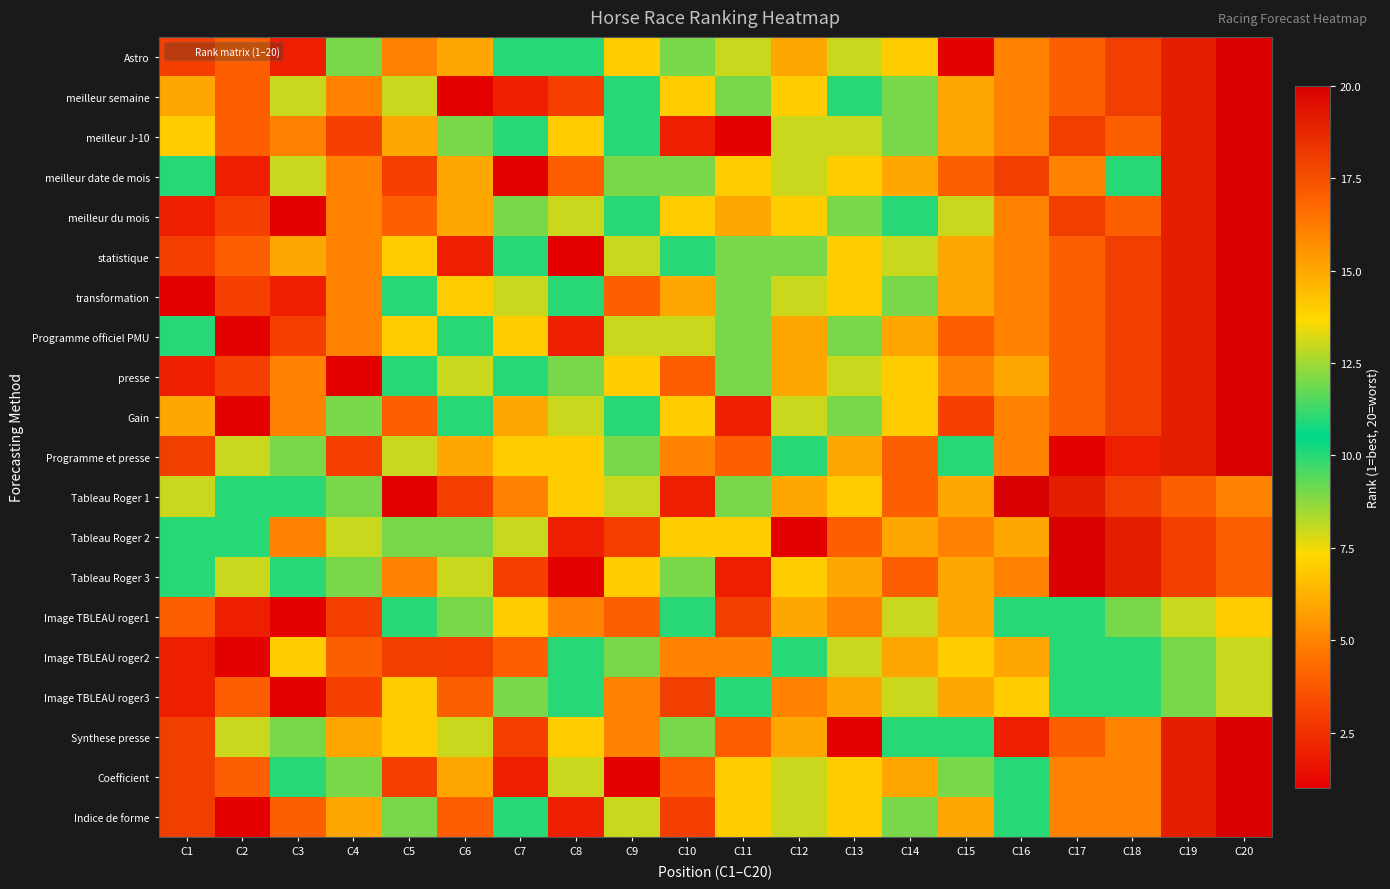

Reading right to left, what are all the values shown in this chart?

Astro: C20=20	C19=19	C18=18	C17=17	C16=16	C15=1	C14=14	C13=8	C12=15	C11=13	C10=12	C9=7	C8=11	C7=10	C6=6	C5=5	C4=9	C3=2	C2=4	C1=3
meilleur semaine: C20=20	C19=19	C18=18	C17=17	C16=16	C15=15	C14=9	C13=11	C12=14	C11=12	C10=7	C9=10	C8=3	C7=2	C6=1	C5=13	C4=5	C3=8	C2=4	C1=6
meilleur J-10: C20=20	C19=19	C18=17	C17=18	C16=16	C15=15	C14=12	C13=8	C12=13	C11=1	C10=2	C9=11	C8=14	C7=10	C6=9	C5=6	C4=3	C3=5	C2=4	C1=7
meilleur date de mois: C20=20	C19=19	C18=11	C17=5	C16=18	C15=17	C14=15	C13=14	C12=13	C11=7	C10=12	C9=9	C8=4	C7=1	C6=6	C5=3	C4=16	C3=8	C2=2	C1=10
meilleur du mois: C20=20	C19=19	C18=17	C17=18	C16=16	C15=13	C14=10	C13=9	C12=14	C11=15	C10=7	C9=11	C8=8	C7=12	C6=6	C5=4	C4=5	C3=1	C2=3	C1=2
statistique: C20=20	C19=19	C18=18	C17=17	C16=16	C15=15	C14=13	C13=14	C12=12	C11=9	C10=11	C9=8	C8=1	C7=10	C6=2	C5=7	C4=5	C3=6	C2=4	C1=3
transformation: C20=20	C19=19	C18=18	C17=17	C16=16	C15=15	C14=12	C13=14	C12=13	C11=9	C10=6	C9=4	C8=10	C7=8	C6=7	C5=11	C4=5	C3=2	C2=3	C1=1
Programme officiel PMU: C20=20	C19=19	C18=18	C17=17	C16=16	C15=4	C14=15	C13=9	C12=6	C11=12	C10=8	C9=13	C8=2	C7=7	C6=10	C5=14	C4=5	C3=3	C2=1	C1=11
presse: C20=20	C19=19	C18=18	C17=17	C16=15	C15=16	C14=14	C13=13	C12=6	C11=12	C10=4	C9=7	C8=9	C7=10	C6=8	C5=11	C4=1	C3=5	C2=3	C1=2
Gain: C20=20	C19=19	C18=18	C17=17	C16=16	C15=3	C14=14	C13=12	C12=13	C11=2	C10=7	C9=11	C8=8	C7=15	C6=10	C5=4	C4=9	C3=5	C2=1	C1=6
Programme et presse: C20=20	C19=19	C18=2	C17=1	C16=5	C15=10	C14=17	C13=6	C12=11	C11=4	C10=16	C9=9	C8=7	C7=14	C6=15	C5=8	C4=3	C3=12	C2=13	C1=18
Tableau Roger 1: C20=16	C19=17	C18=18	C17=19	C16=20	C15=15	C14=4	C13=14	C12=6	C11=9	C10=2	C9=8	C8=7	C7=5	C6=3	C5=1	C4=12	C3=10	C2=11	C1=13
Tableau Roger 2: C20=17	C19=18	C18=19	C17=20	C16=15	C15=16	C14=6	C13=4	C12=1	C11=7	C10=14	C9=3	C8=2	C7=13	C6=12	C5=9	C4=8	C3=5	C2=10	C1=11
Tableau Roger 3: C20=17	C19=18	C18=19	C17=20	C16=16	C15=15	C14=4	C13=6	C12=14	C11=2	C10=9	C9=7	C8=1	C7=3	C6=8	C5=5	C4=12	C3=10	C2=13	C1=11
Image TBLEAU roger1: C20=7	C19=8	C18=9	C17=10	C16=11	C15=6	C14=13	C13=5	C12=15	C11=18	C10=11	C9=17	C8=16	C7=14	C6=12	C5=10	C4=3	C3=1	C2=2	C1=4
Image TBLEAU roger2: C20=8	C19=9	C18=10	C17=11	C16=6	C15=7	C14=15	C13=13	C12=10	C11=16	C10=5	C9=12	C8=11	C7=4	C6=3	C5=18	C4=17	C3=14	C2=1	C1=2
Image TBLEAU roger3: C20=8	C19=9	C18=10	C17=11	C16=7	C15=6	C14=13	C13=15	C12=5	C11=11	C10=18	C9=16	C8=10	C7=12	C6=17	C5=14	C4=3	C3=1	C2=4	C1=2
Synthese presse: C20=20	C19=19	C18=5	C17=17	C16=2	C15=11	C14=10	C13=1	C12=6	C11=4	C10=9	C9=16	C8=14	C7=3	C6=8	C5=7	C4=15	C3=12	C2=13	C1=18
Coefficient: C20=20	C19=19	C18=5	C17=16	C16=10	C15=9	C14=6	C13=14	C12=8	C11=7	C10=4	C9=1	C8=13	C7=2	C6=15	C5=3	C4=12	C3=11	C2=17	C1=18
Indice de forme: C20=20	C19=19	C18=5	C17=16	C16=10	C15=6	C14=9	C13=7	C12=13	C11=14	C10=3	C9=8	C8=2	C7=11	C6=4	C5=12	C4=15	C3=17	C2=1	C1=18